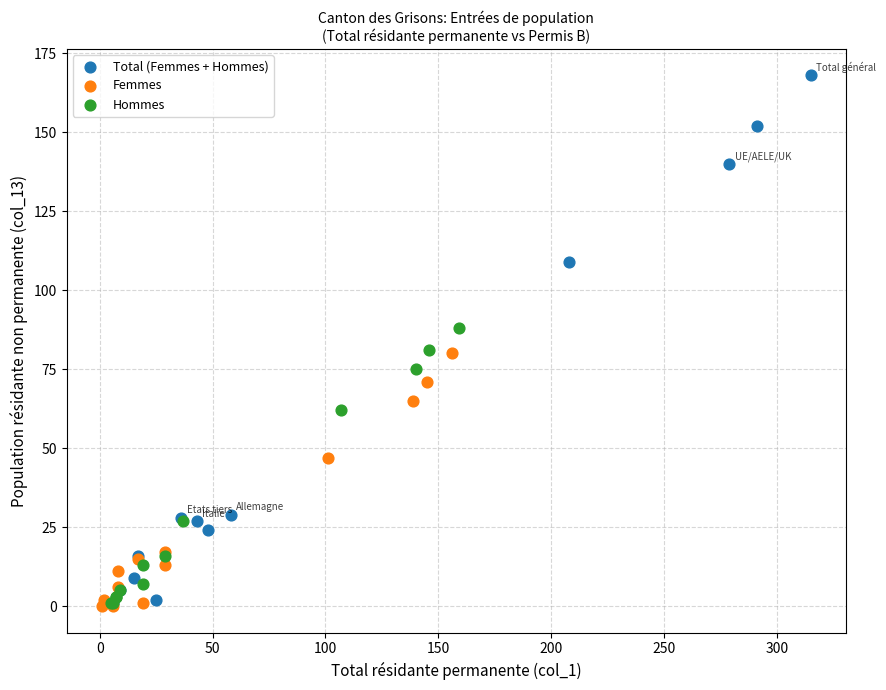

Which series has the widest spread of Y values?

Total (Femmes + Hommes)